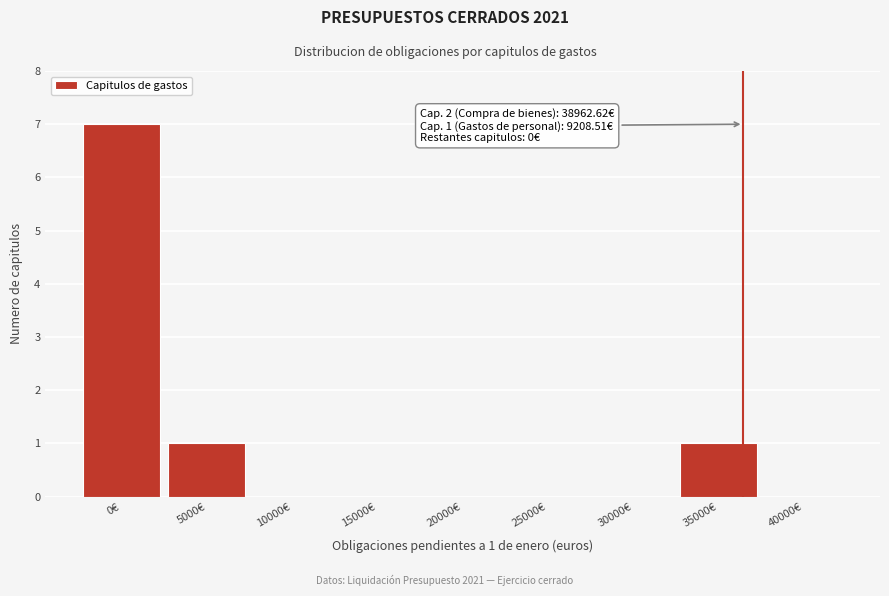

Reading left to right, what are all the values shown in this chart?

0€=7	5000€=1	10000€=0	15000€=0	20000€=0	25000€=0	30000€=0	35000€=1	40000€=0